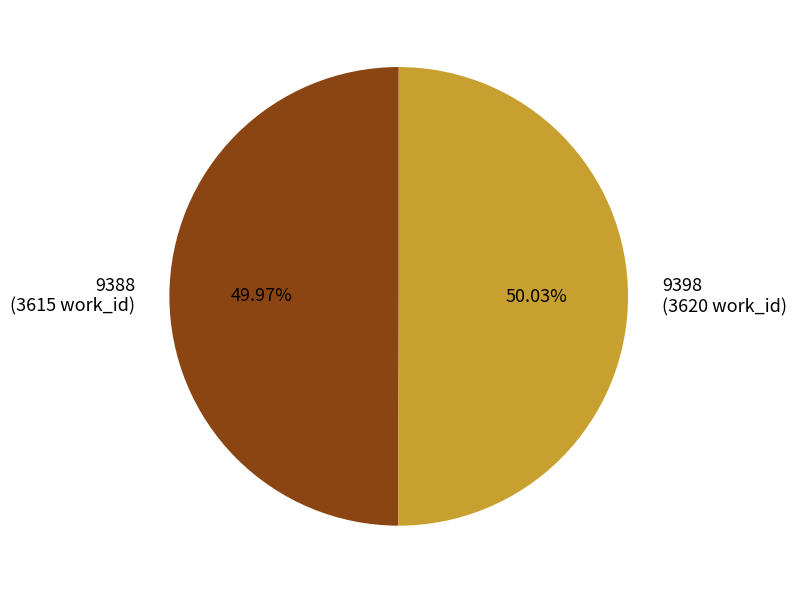

Does any single category account for the majority?

Yes